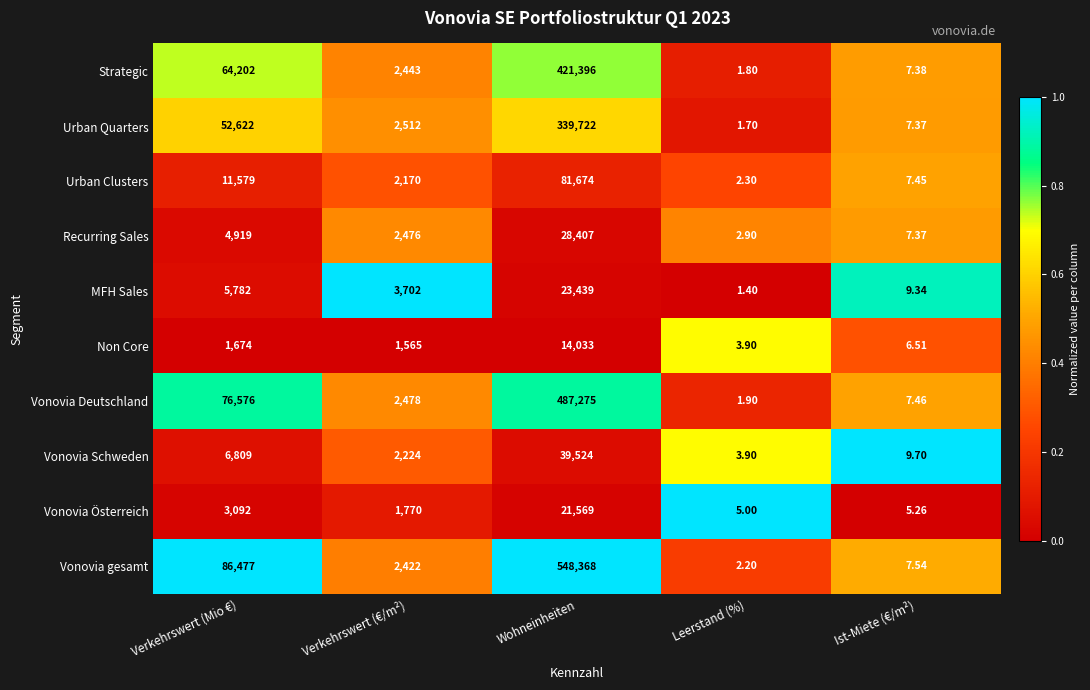

Which series has the largest total across all categories?

Vonovia gesamt